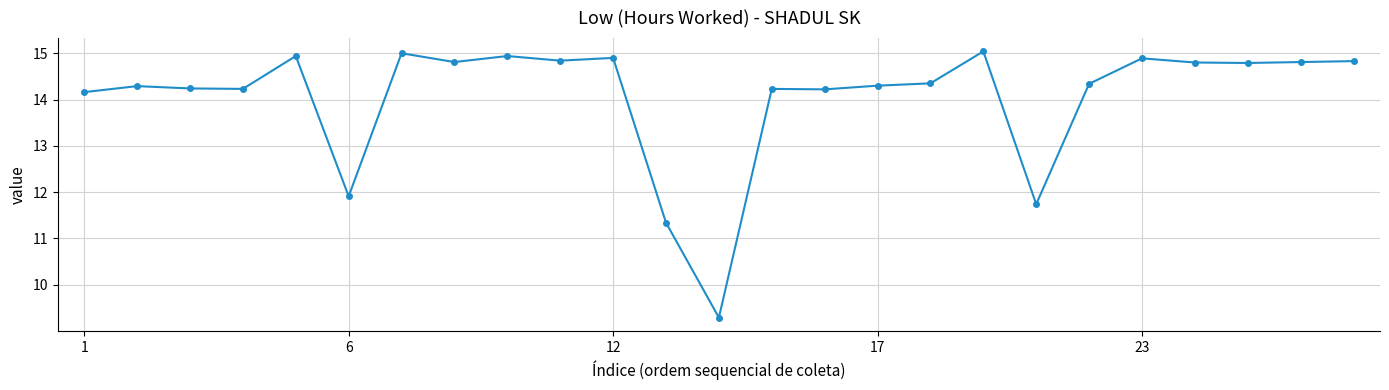

What is the maximum value shown in the chart?

15.0